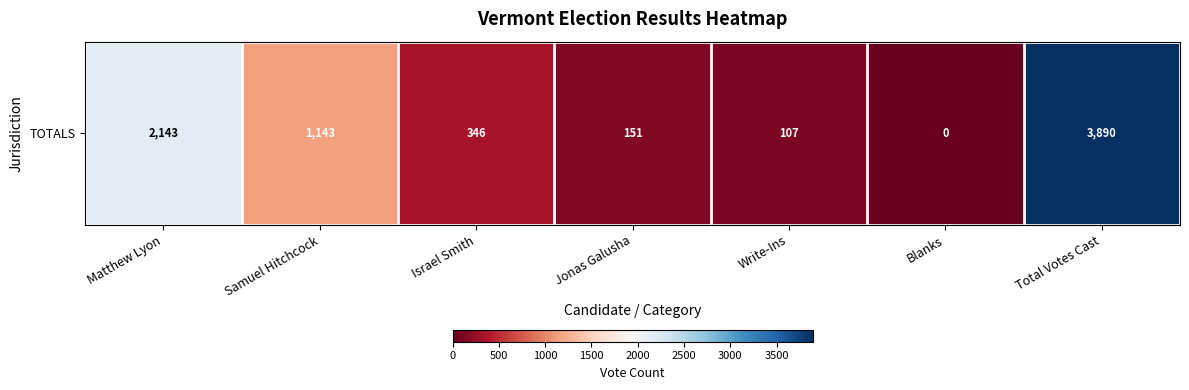

Which has a higher value, Blanks or Matthew Lyon?

Matthew Lyon